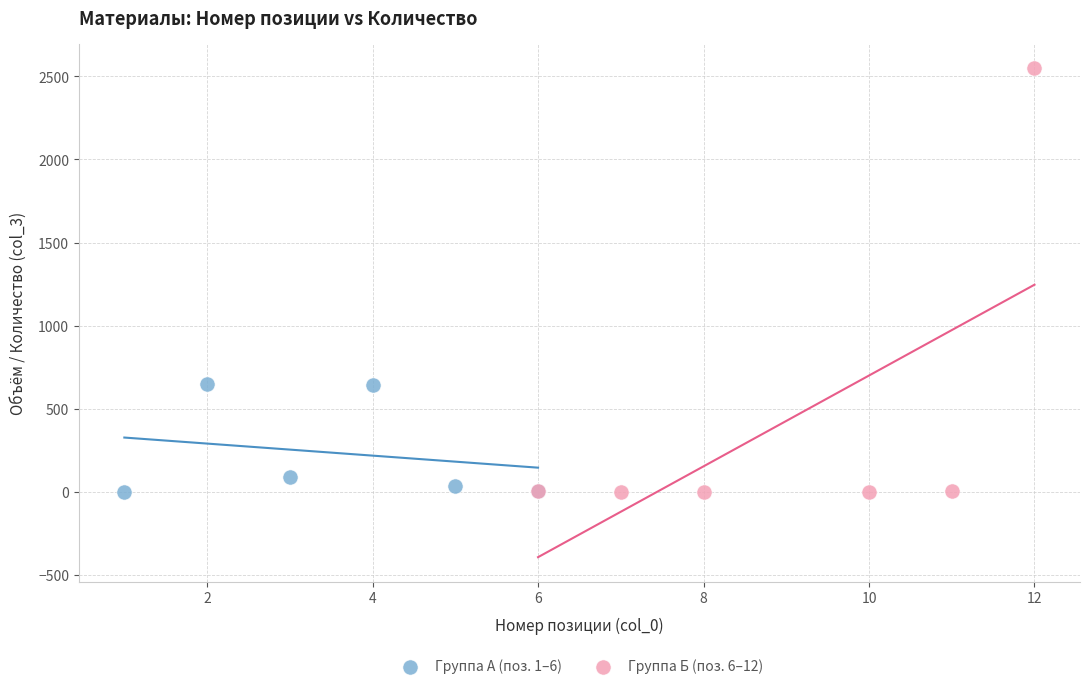

Which series reaches the maximum Y coordinate?

Группа Б (поз. 6–12)